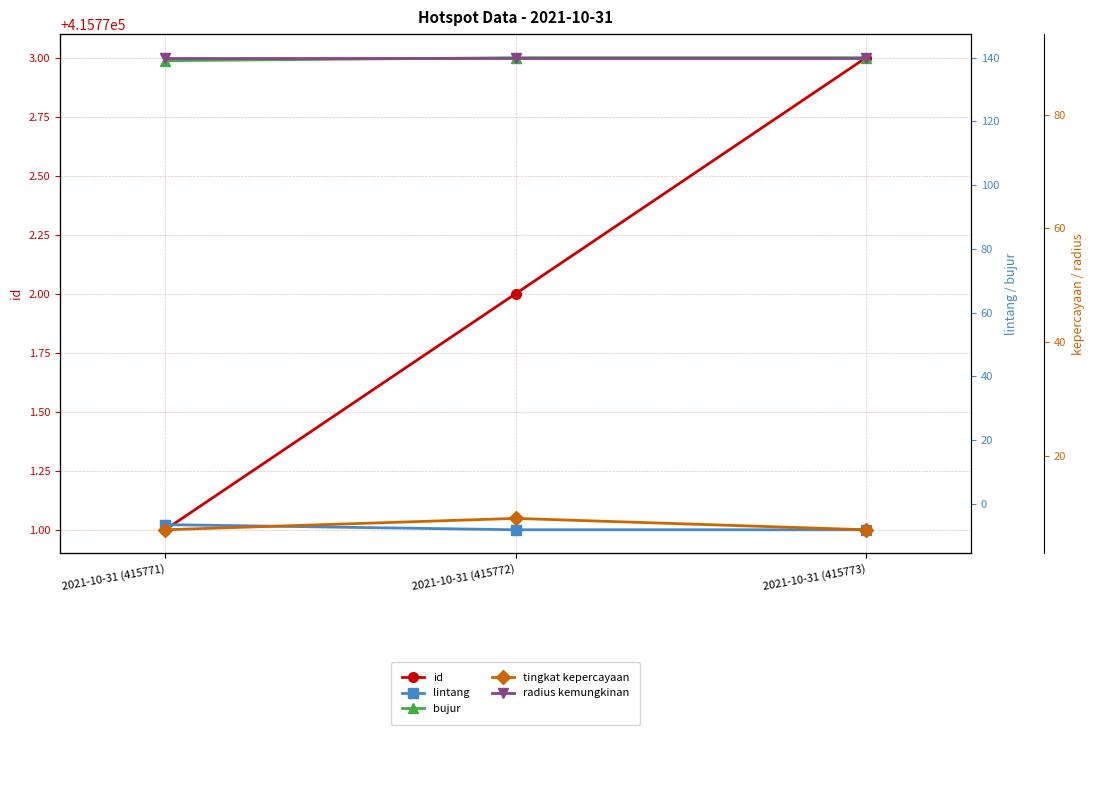

Between 2021-10-31 (415771) and 2021-10-31 (415773), which is larger?

2021-10-31 (415773)